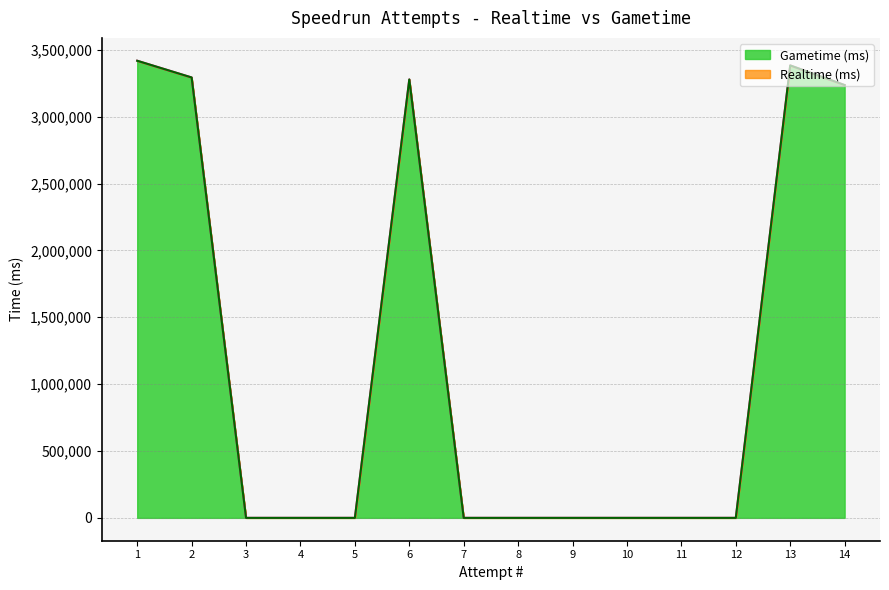

What is the average value of the Gametime (ms) series?

1186367